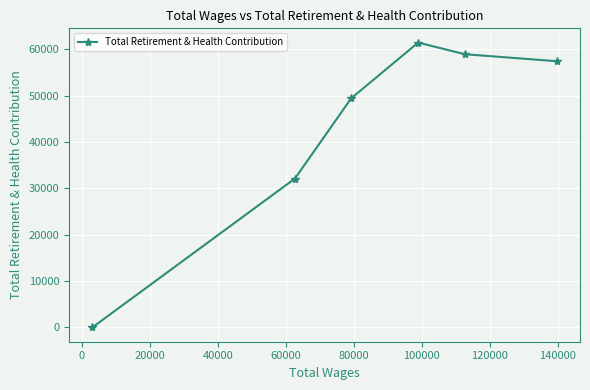

What is the sum of all values?

259225